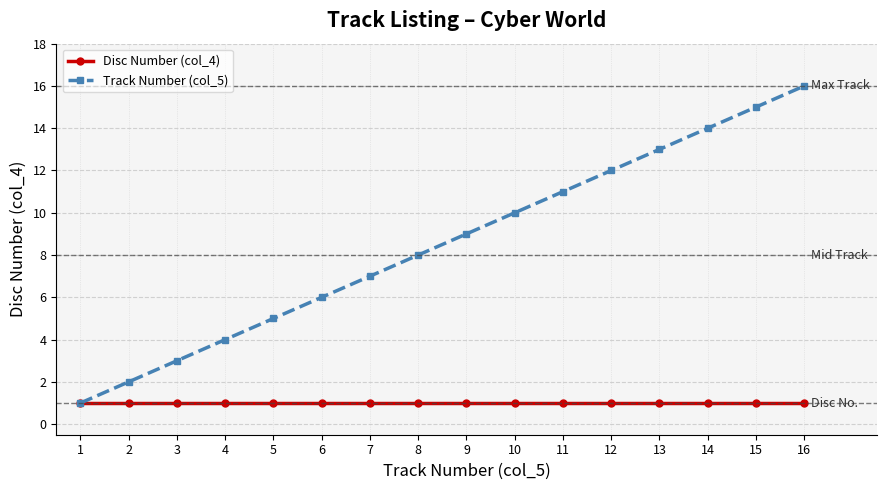

Between 8 and 11, which series saw the biggest shift?

Track Number (col_5)